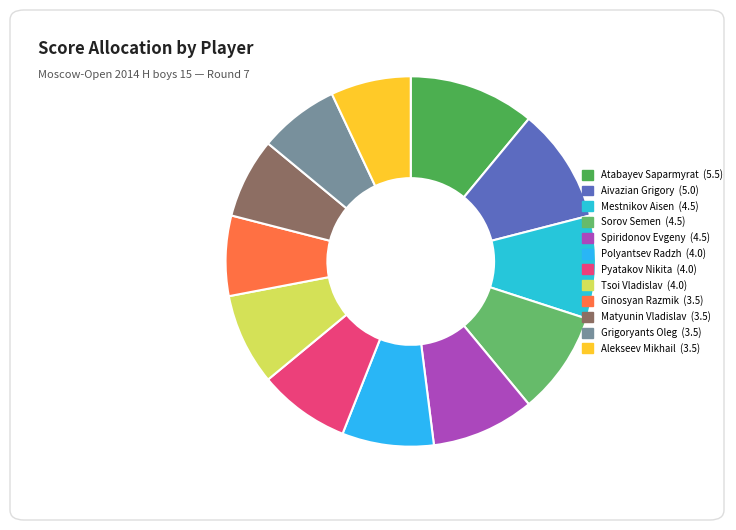

How many segments does this pie chart have?

12